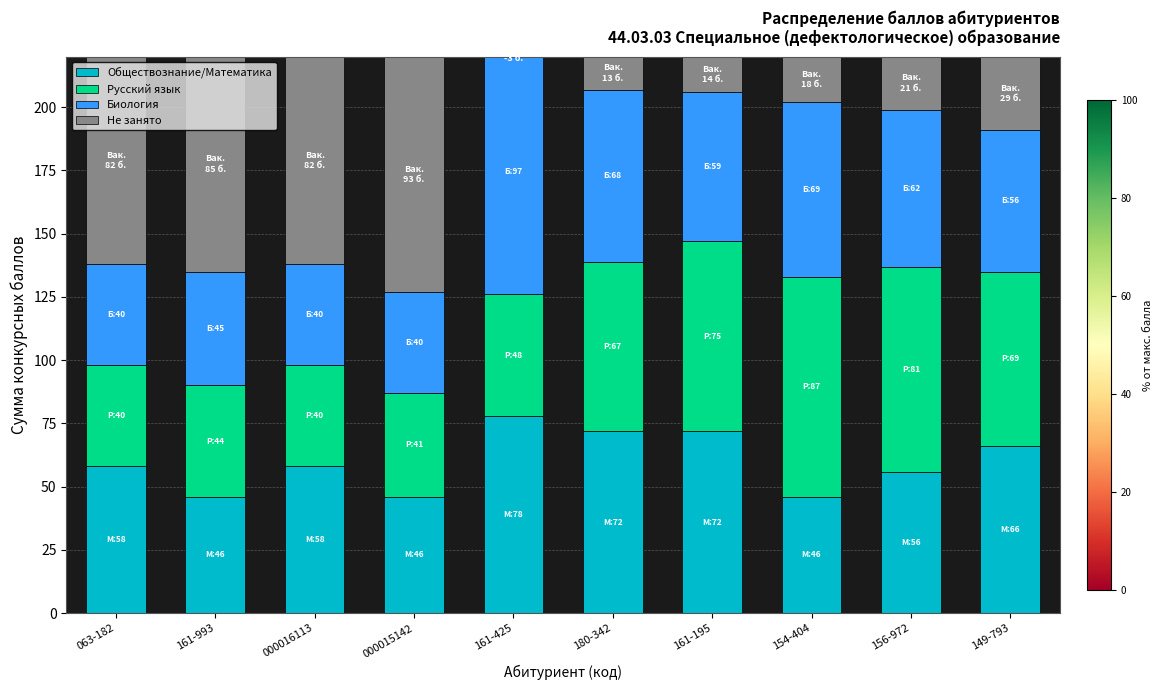

What is the spread (max minus min) of values at 180-342?

59